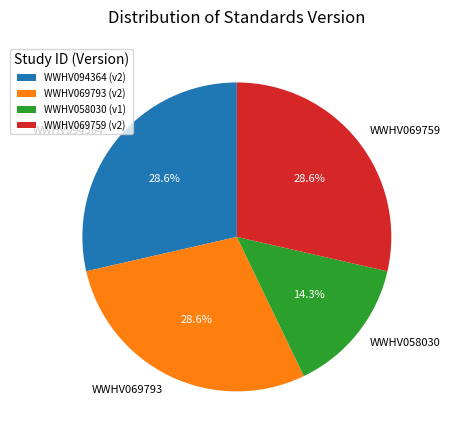

Count the number of slices in the pie.

4